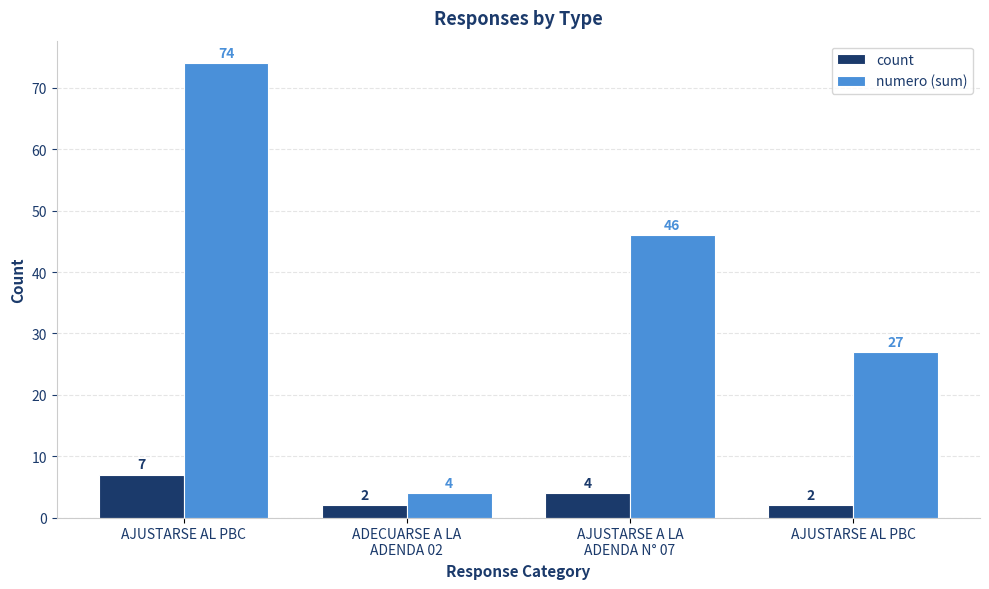

At how many categories does at least one series exceed 45?

2